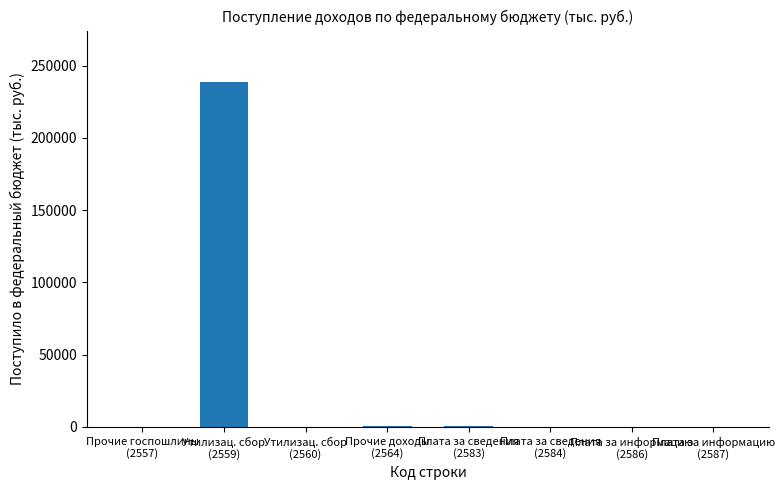

The chart shows a value of 121 at Утилизац. сбор
(2560). True or false?

True